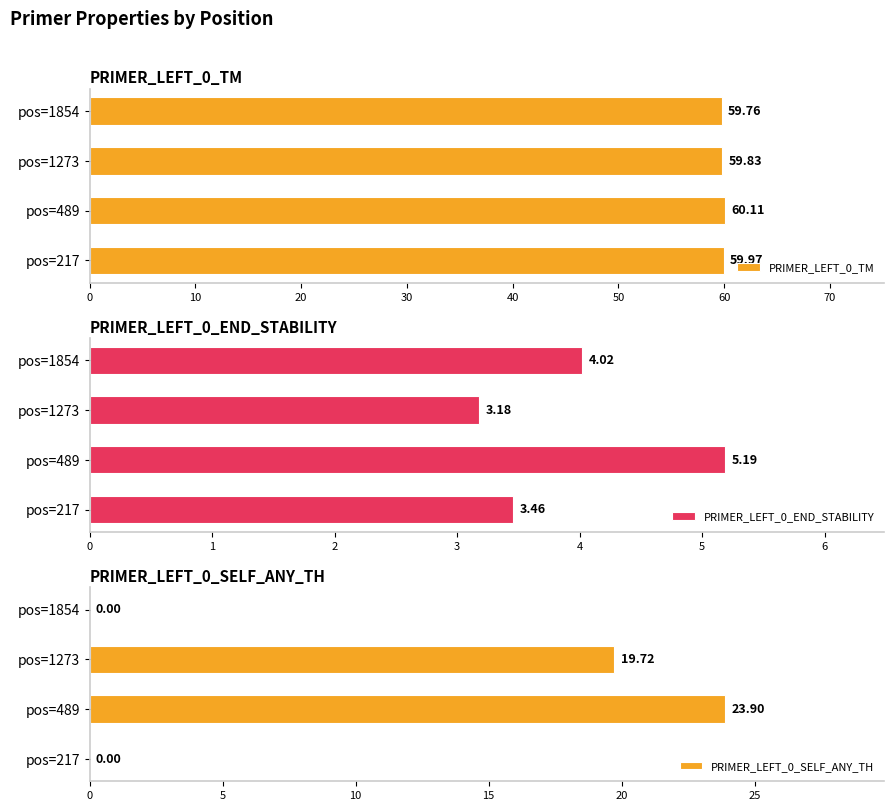

What are all the series names shown in the legend?

PRIMER_LEFT_0_TM, PRIMER_LEFT_0_END_STABILITY, PRIMER_LEFT_0_SELF_ANY_TH